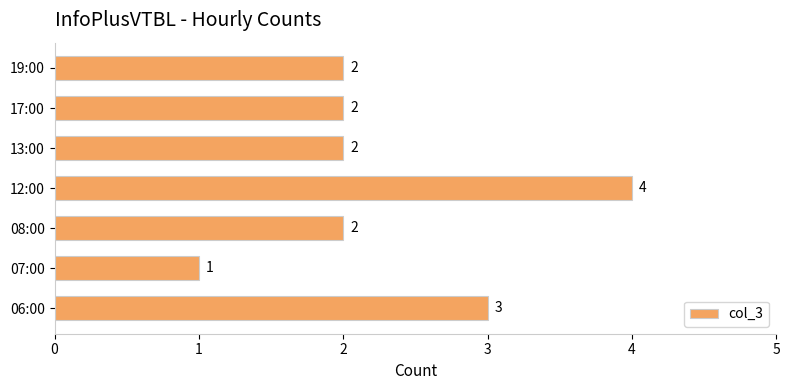

What is the smallest value displayed?

1